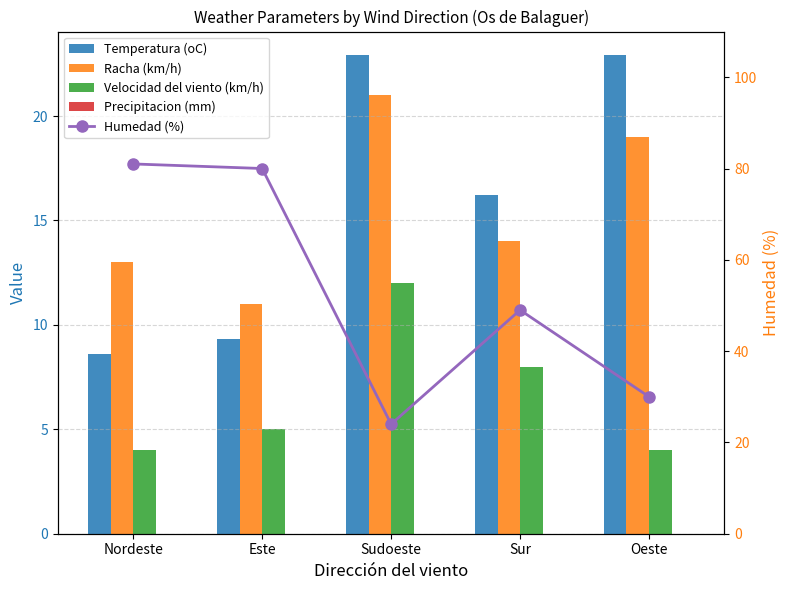

Where is Racha (km/h) nearest to the value 16?

Sur